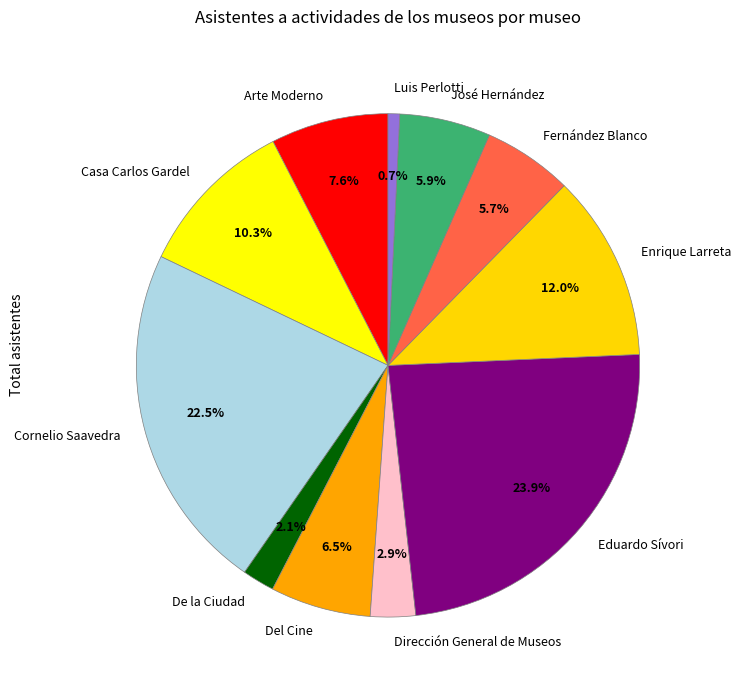

True or false: Arte Moderno accounts for 13% of the total.

False